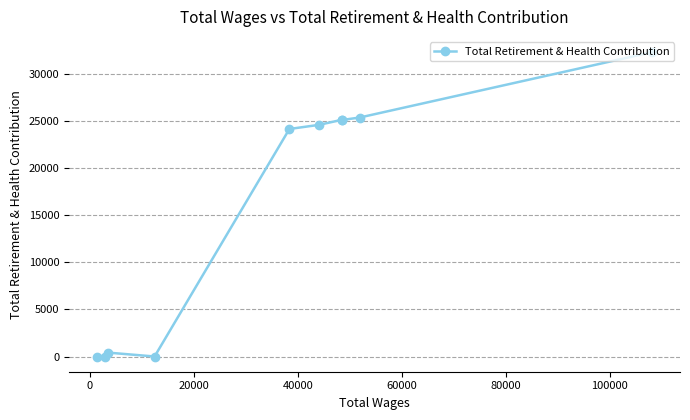

What is the greatest value displayed?

32348